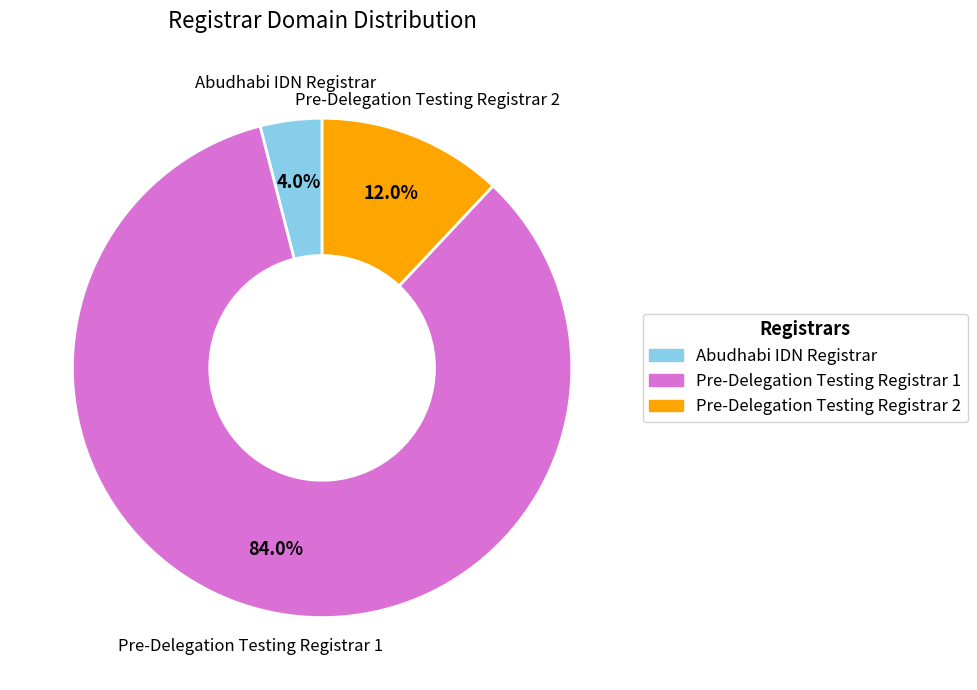

Does Pre-Delegation Testing Registrar 1 represent more than half of the total?

Yes